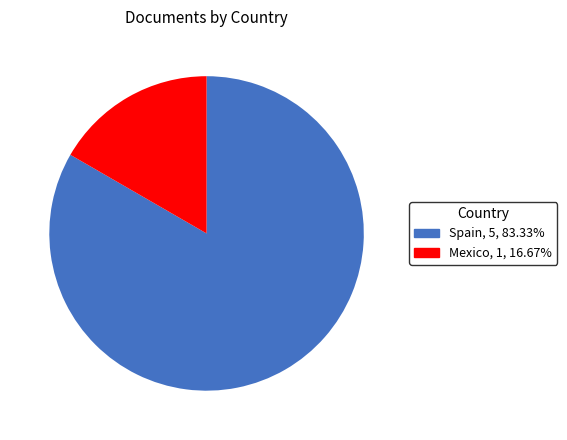

Which category has the smallest portion of the pie?

Mexico